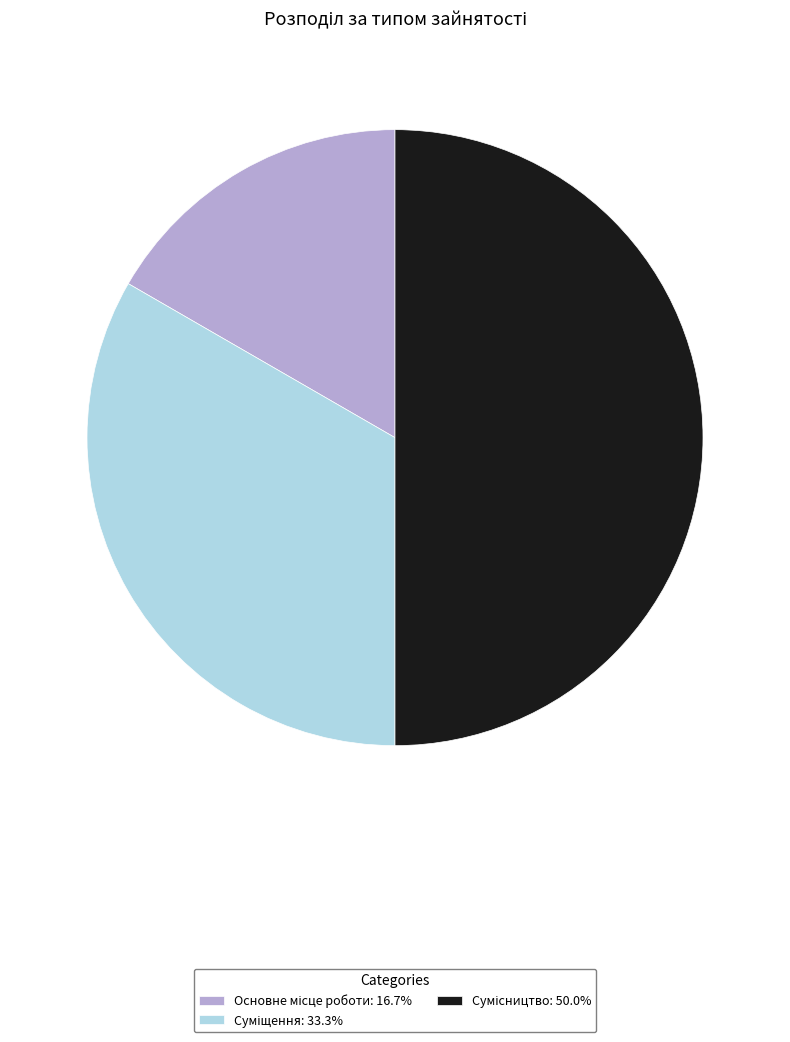

Count the number of slices in the pie.

3